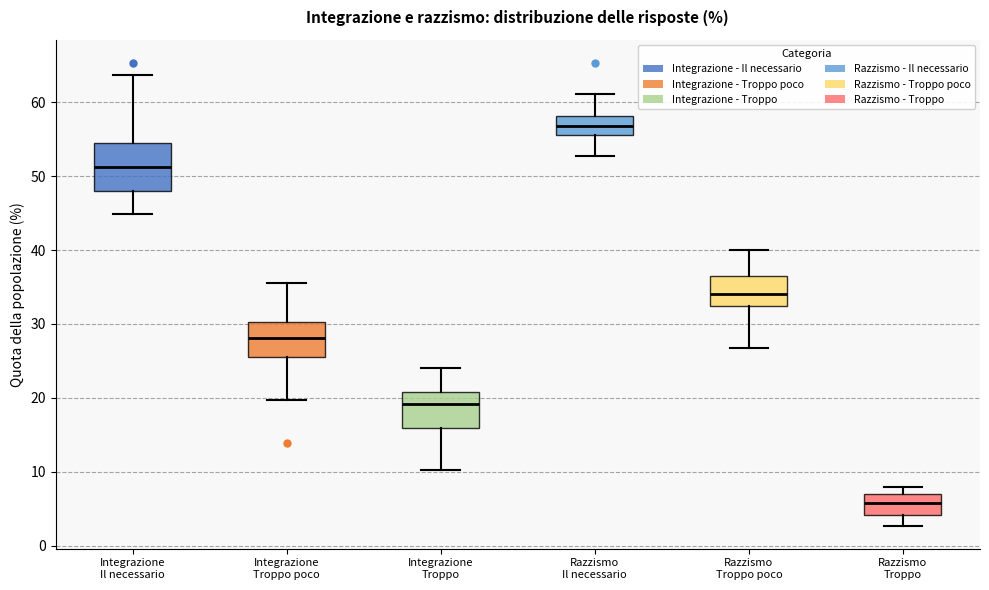

Which box has the highest median line?

Razzismo Il necessario